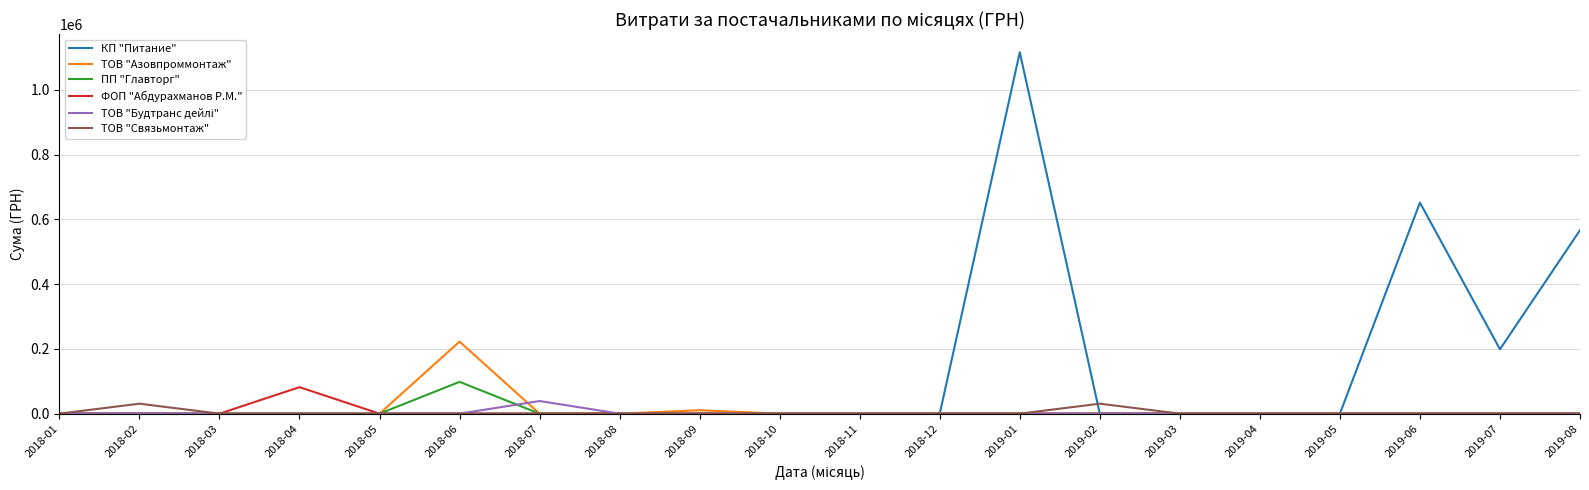

Does the chart display data point markers on the line(s)?

No